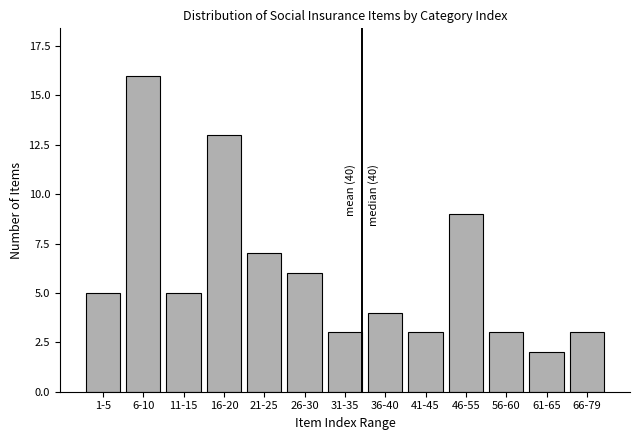

Reading right to left, transcribe all the data shown in this chart.

3	2	3	9	3	4	3	6	7	13	5	16	5